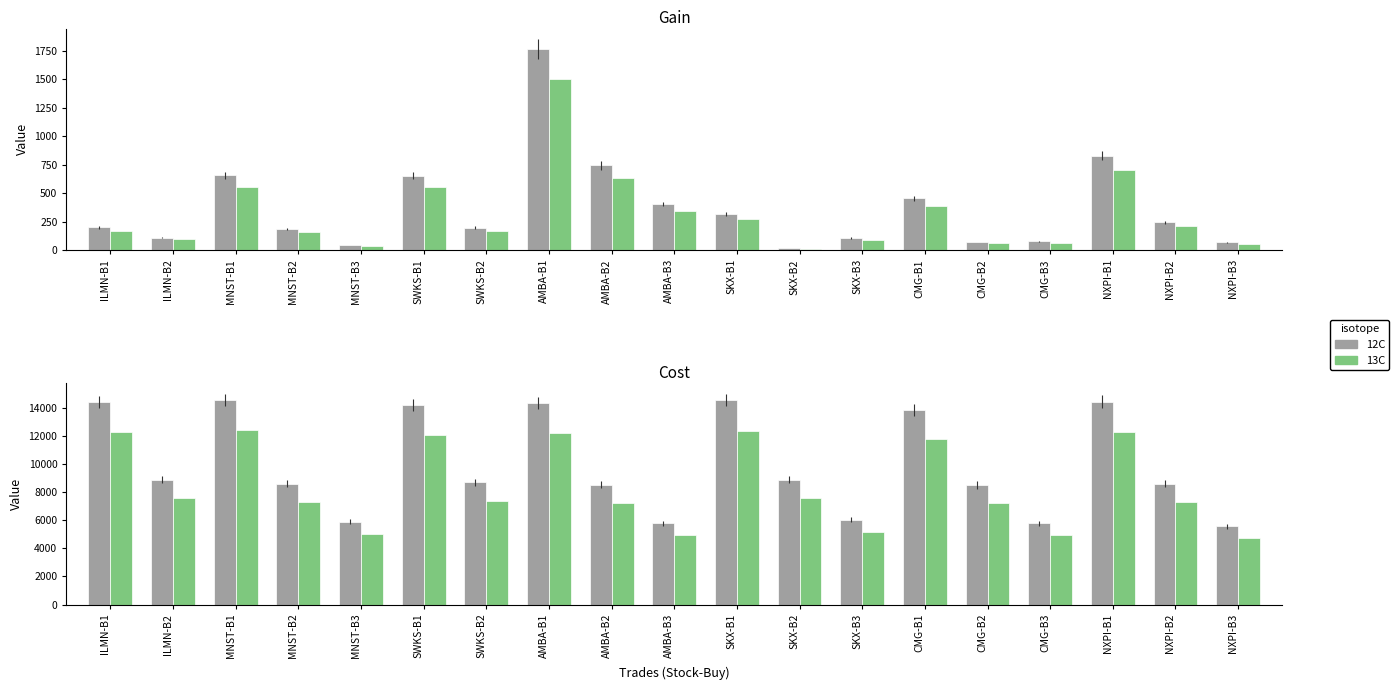

List the labels in order of Gain (alt) value, largest first.

AMBA-B1, NXPI-B1, AMBA-B2, MNST-B1, SWKS-B1, CMG-B1, AMBA-B3, SKX-B1, NXPI-B2, ILMN-B1, SWKS-B2, MNST-B2, ILMN-B2, SKX-B3, CMG-B3, CMG-B2, NXPI-B3, MNST-B3, SKX-B2